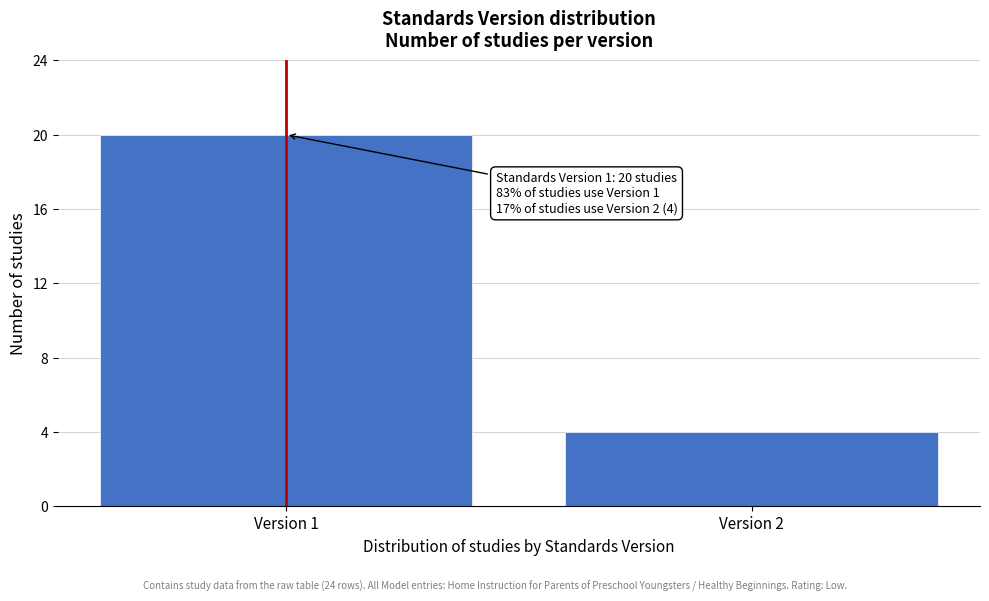

Reading left to right, what are all the values shown in this chart?

20	4